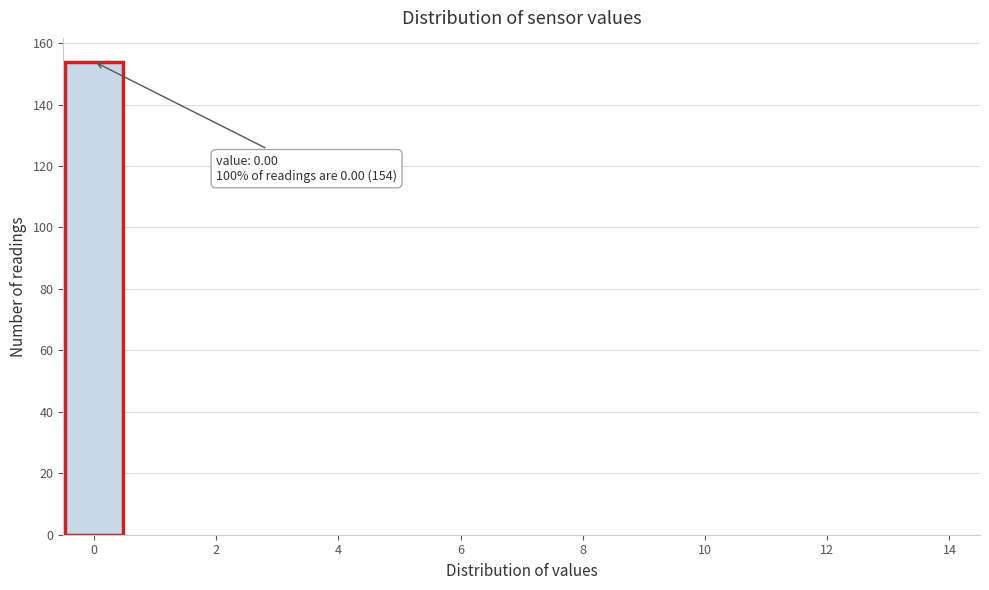

Over which range of the x-axis is the bar tallest?

-0.5 to 0.5